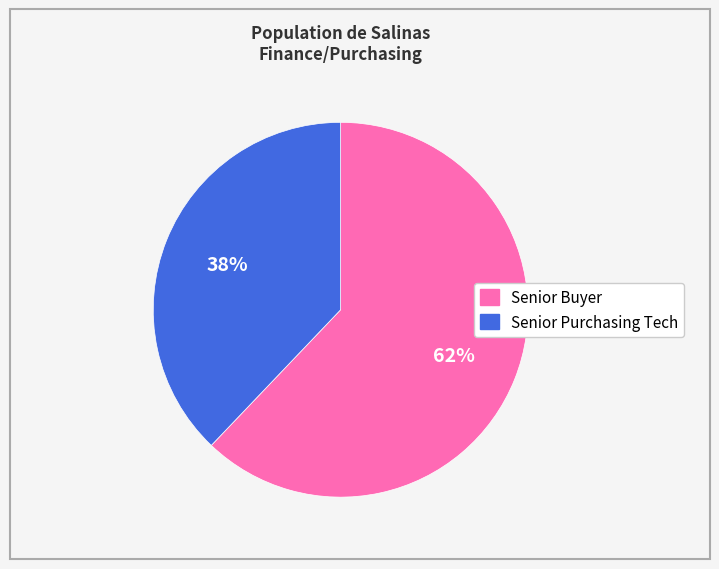

Is Senior Purchasing Tech the majority of the pie?

No